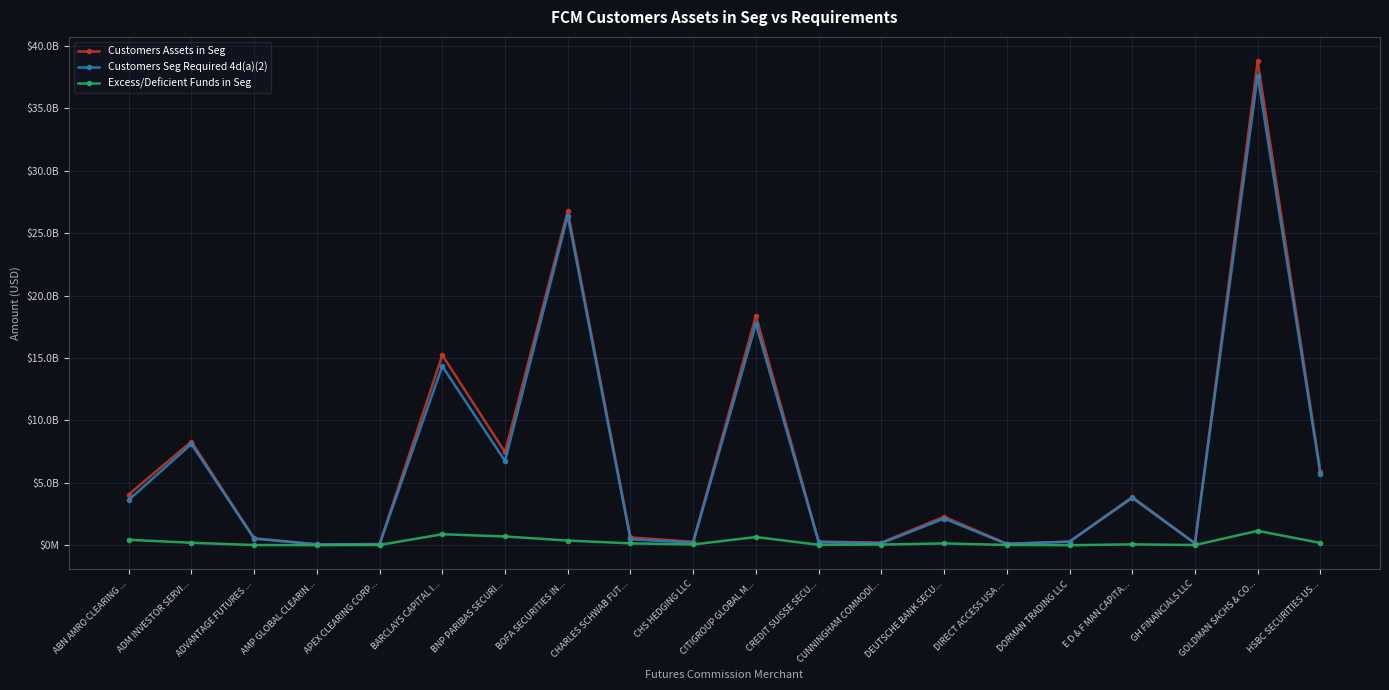

Does the chart have visible grid lines?

Yes